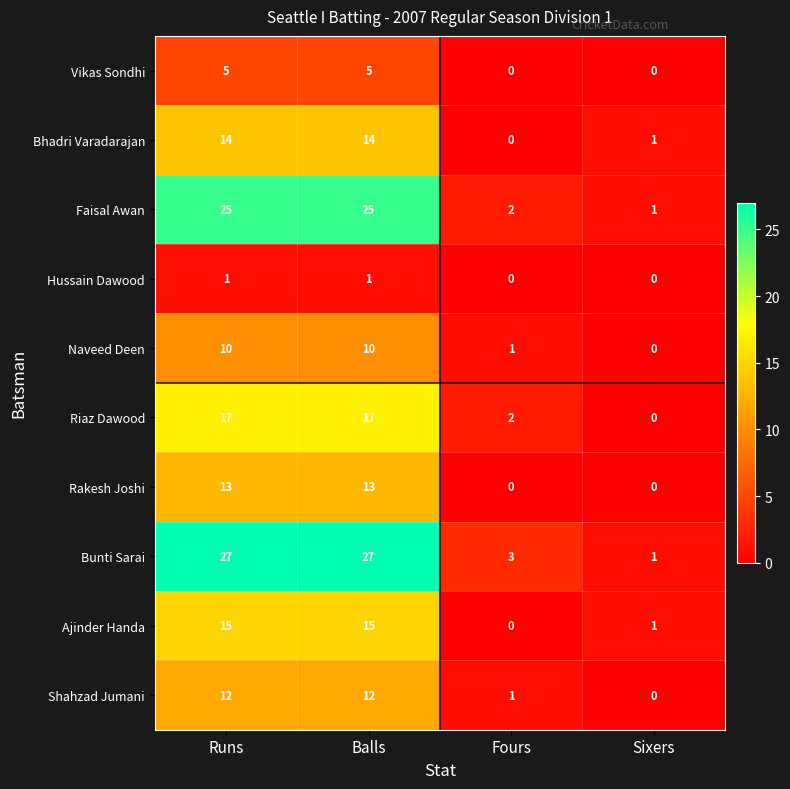

List the series in order of their peak value, highest first.

Bunti Sarai, Faisal Awan, Riaz Dawood, Ajinder Handa, Bhadri Varadarajan, Rakesh Joshi, Shahzad Jumani, Naveed Deen, Vikas Sondhi, Hussain Dawood